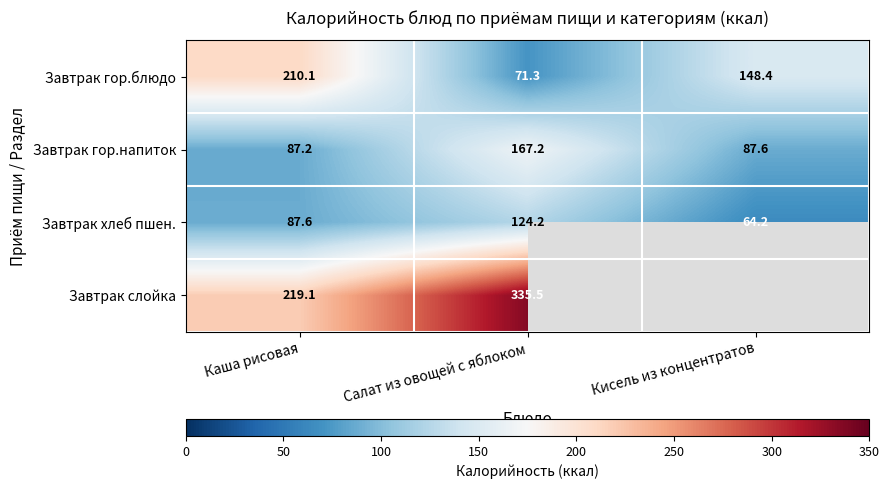

Where is Завтрак гор.блюдо nearest to the value 140?

Кисель из концентратов